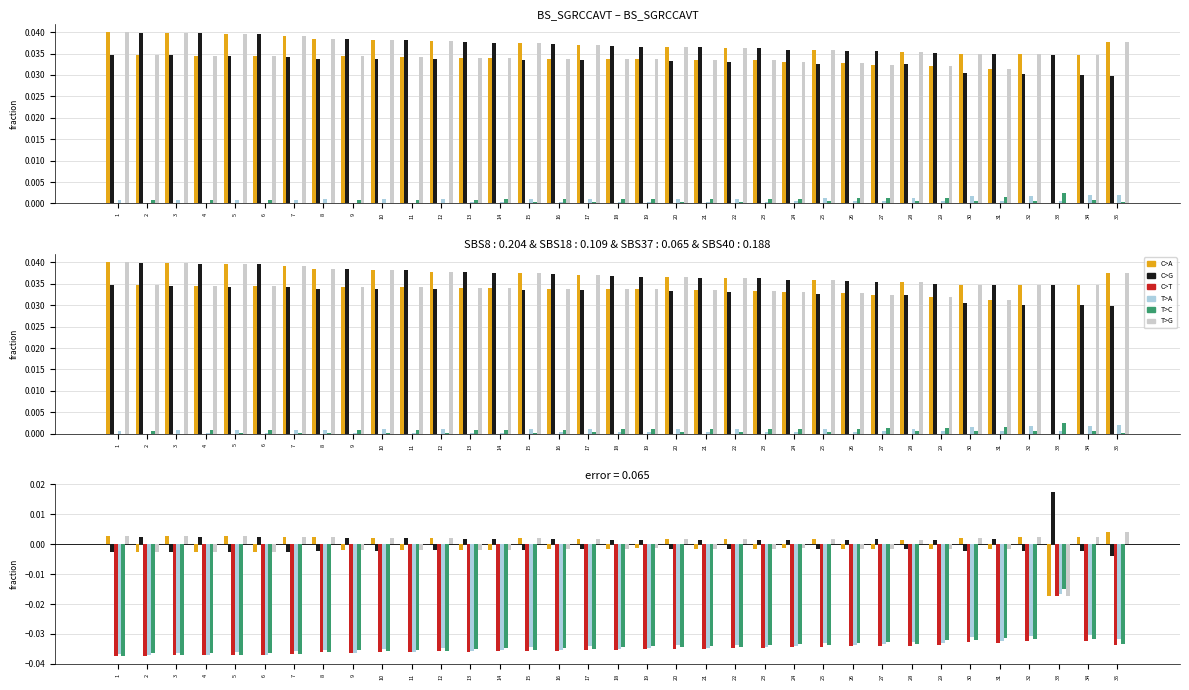

Between 23 and 26, which series saw the biggest shift?

T>C